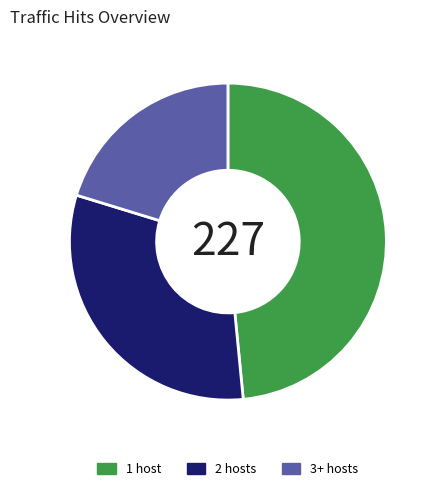

Which slice is the largest?

1 host